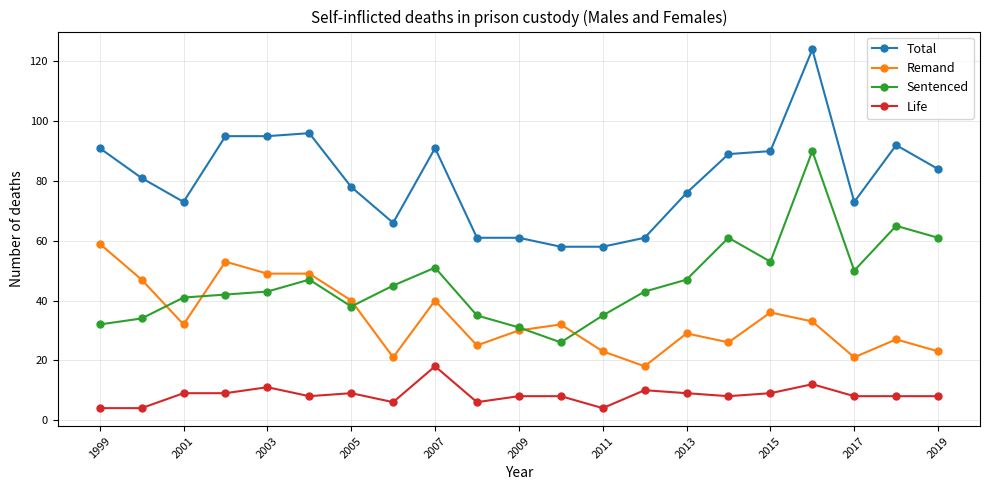

List the series in order of their overall mean, lowest first.

Life, Remand, Sentenced, Total